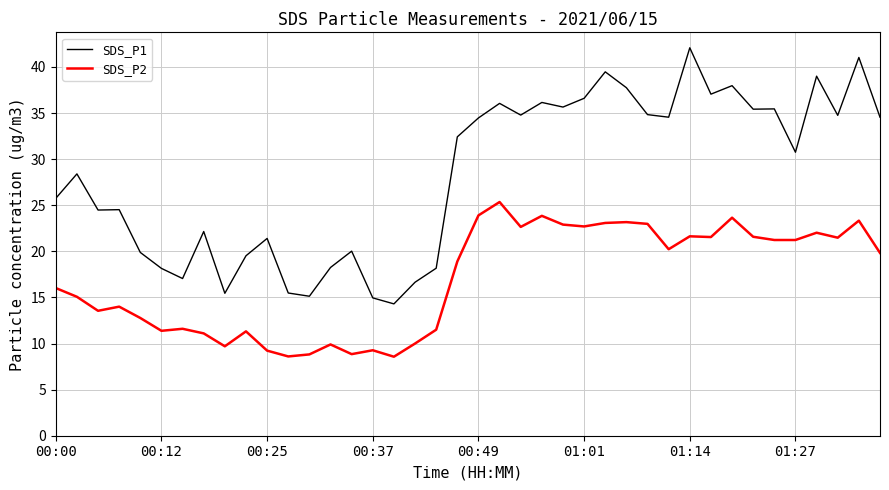

What is the difference between the maximum and minimum values in the SDS_P2 series?

16.8